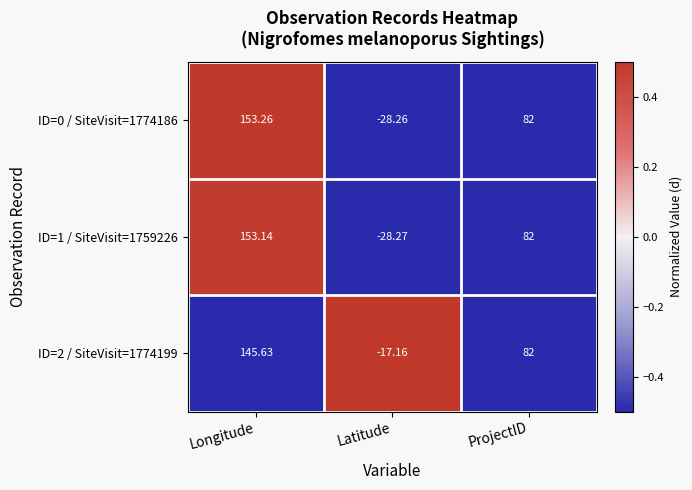

List the series in order of their peak value, lowest first.

ID=2 / SiteVisit=1774199, ID=1 / SiteVisit=1759226, ID=0 / SiteVisit=1774186